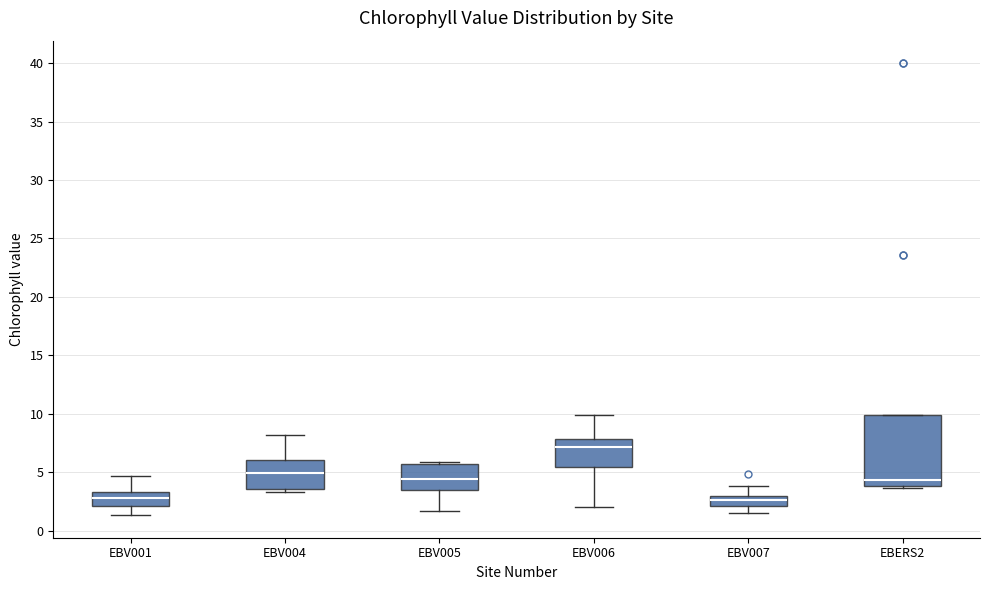

Comparing the boxes themselves (not the whiskers), which one is the tallest?

EBERS2